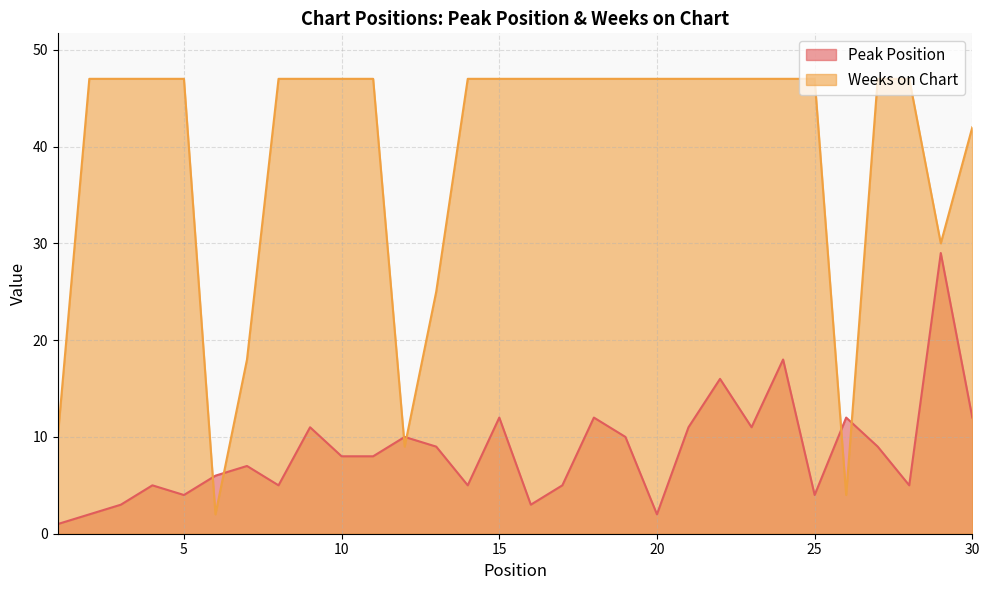

What is the highest value of the Weeks on Chart series?

47